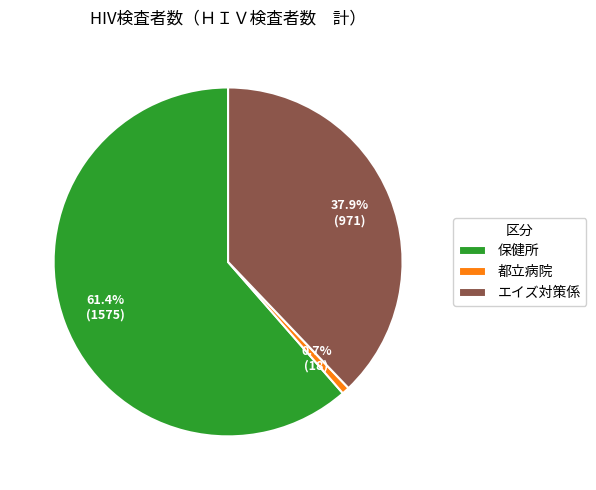

What percentage is NOT represented by 保健所?

38.6%